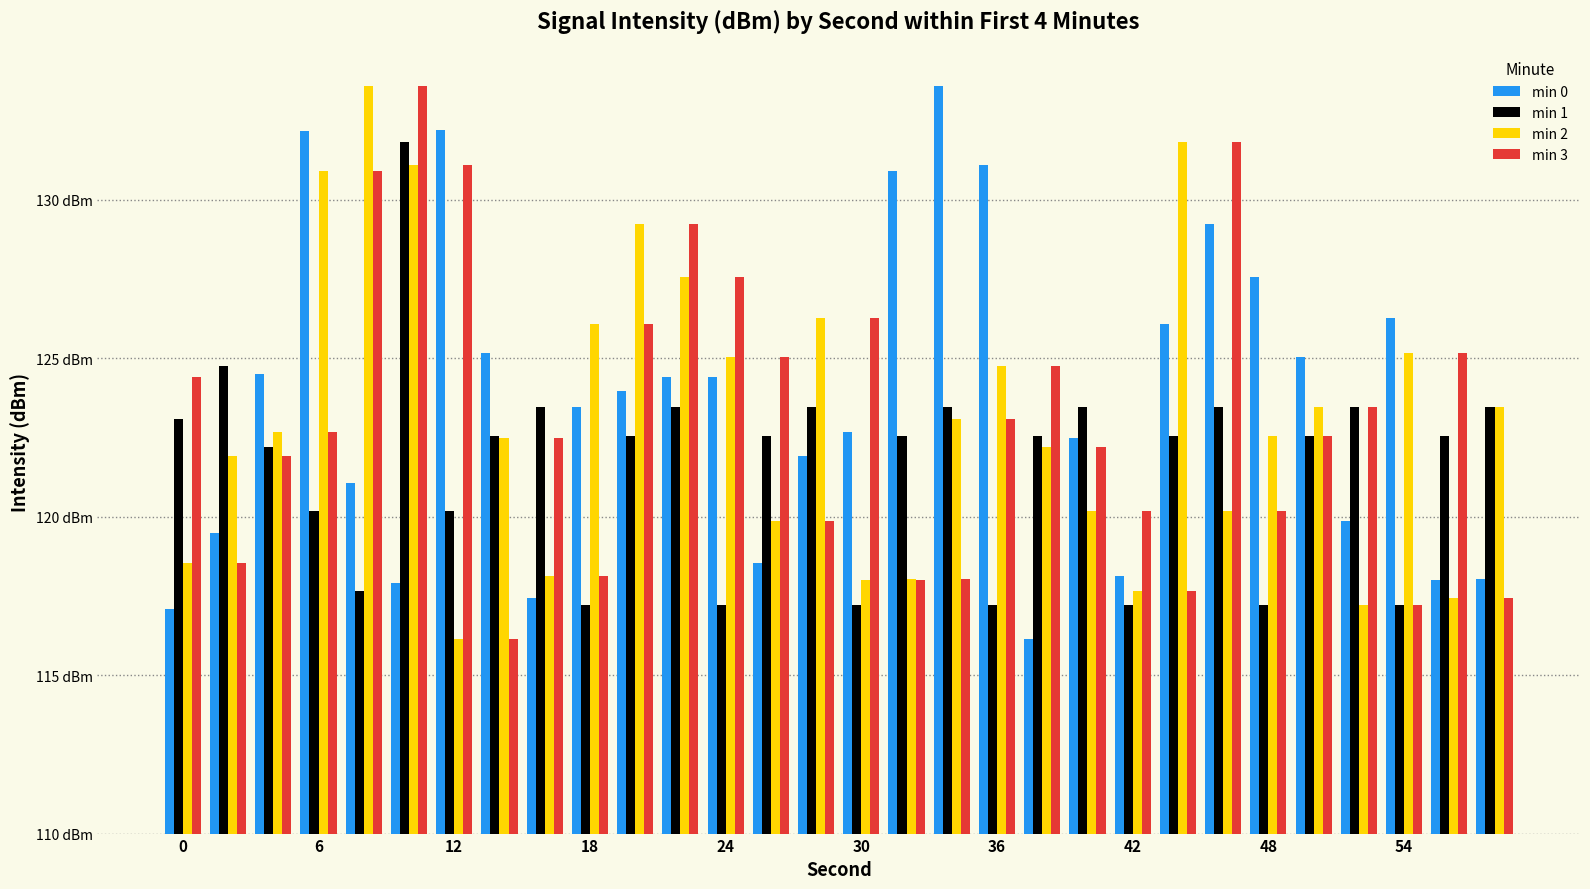

Rank the series by their maximum value, from highest to lowest.

min 0, min 2, min 3, min 1